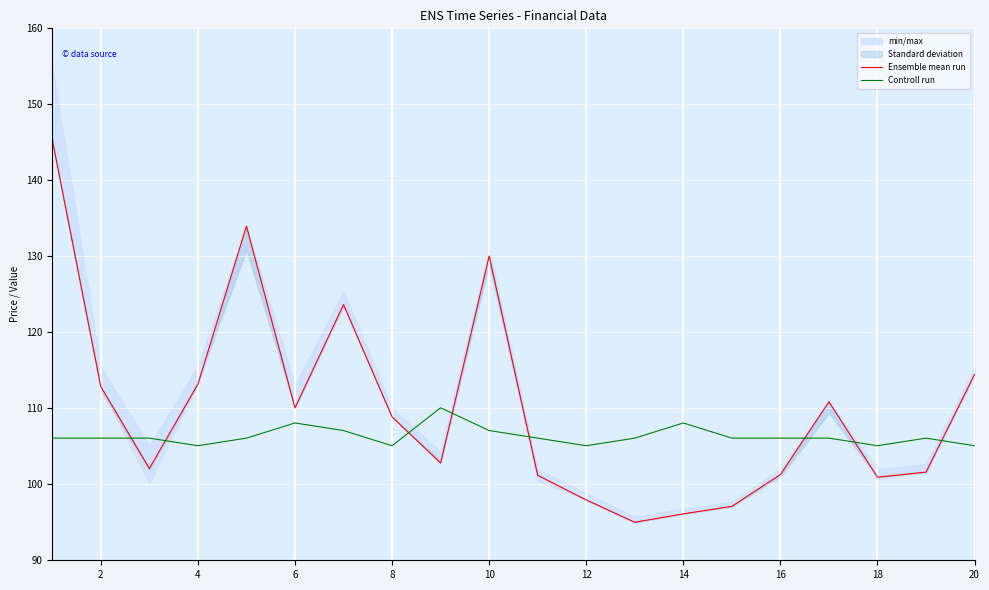

Reading left to right, extract all data points from this chart.

Ensemble mean run: 145.3	112.8	102.0	113.1	133.9	110.0	123.6	108.8	102.7	130.0	101.1	97.9	94.9	96.0	97.0	101.2	110.8	100.8	101.5	114.4
Controll run: 106.0	106.0	106.0	105.0	106.0	108.0	107.0	105.0	110.0	107.0	106.0	105.0	106.0	108.0	106.0	106.0	106.0	105.0	106.0	105.0